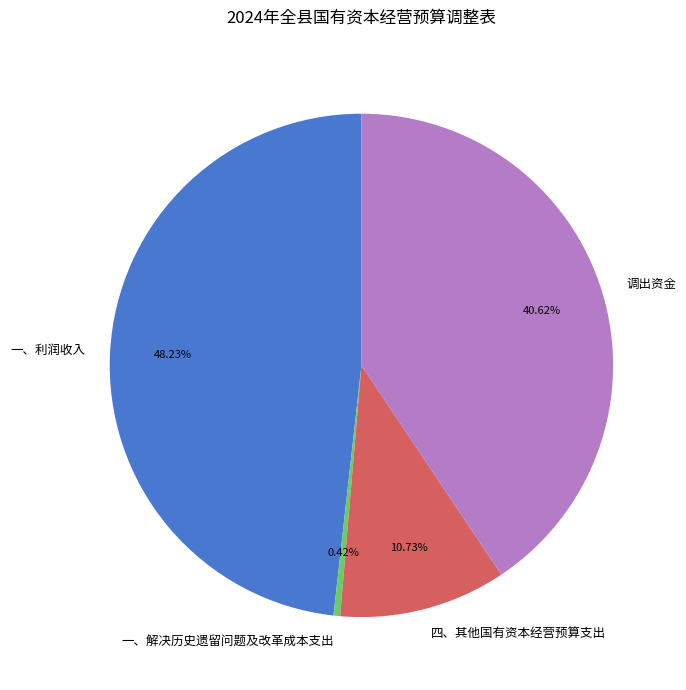

The 一、利润收入 slice represents 48% of the pie. True or false?

True